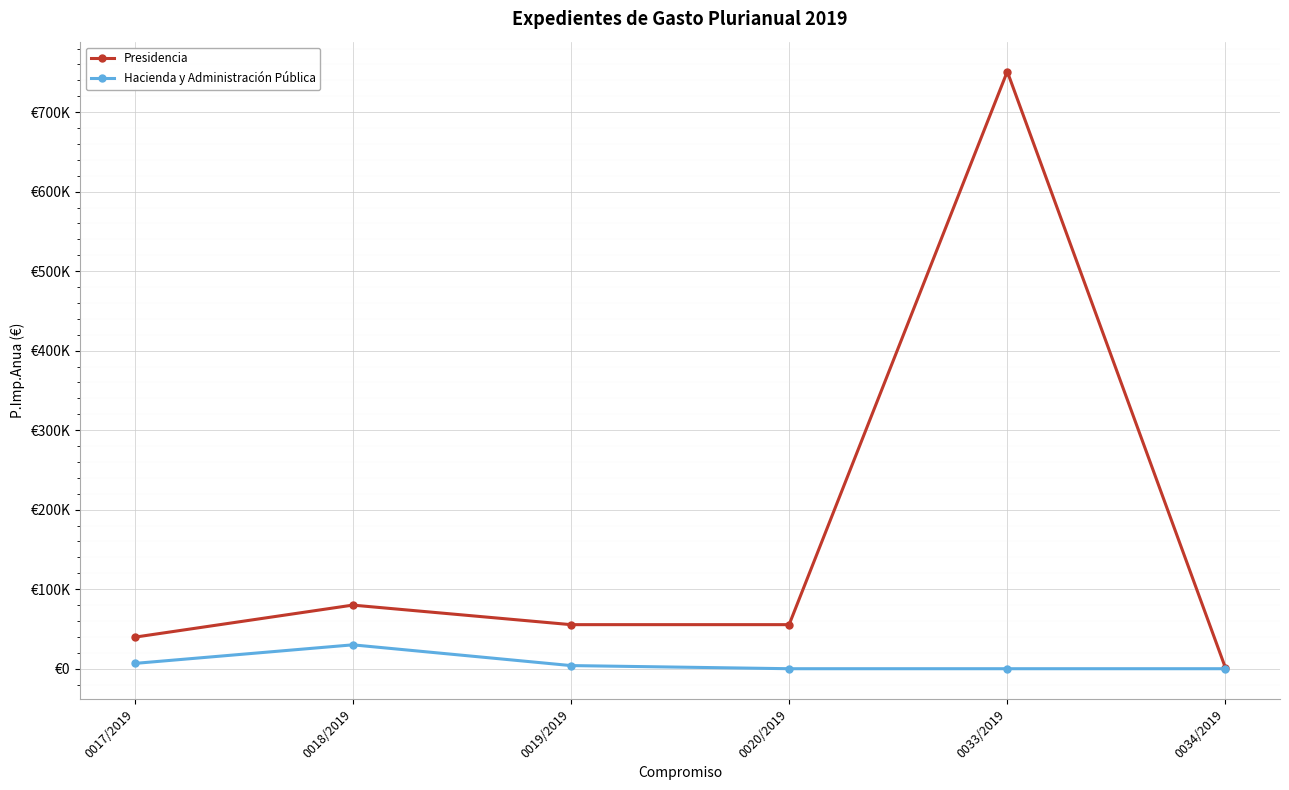

Which series has the largest total across all categories?

Presidencia